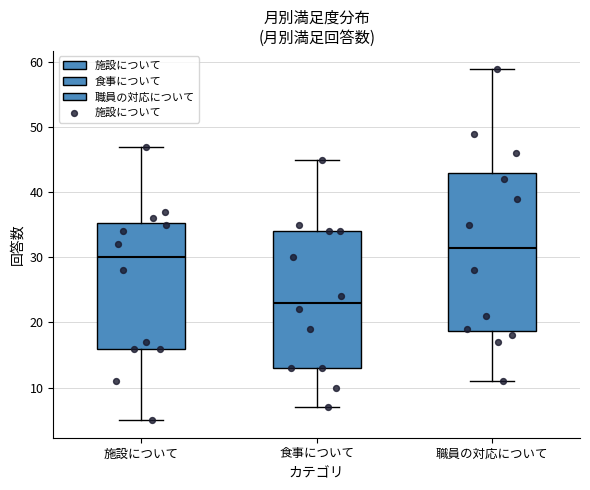

Where does the upper whisker of the box for 職員の対応について end on the y-axis? The values are not printed on the chart, so give them approximately, as read against the axis.

59